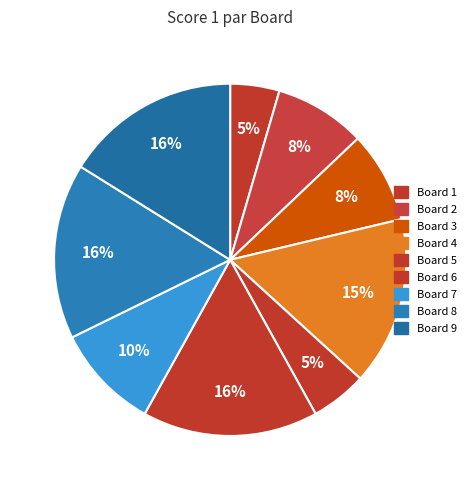

How many segments does this pie chart have?

9